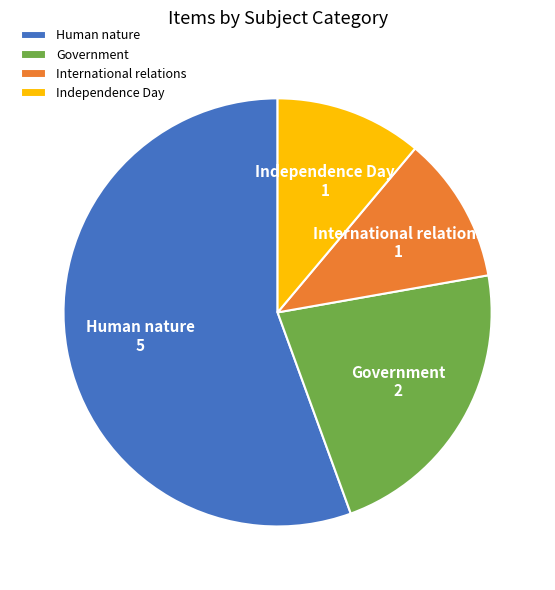

What is the ratio of the value at Human nature to the value at International relations?

5.0